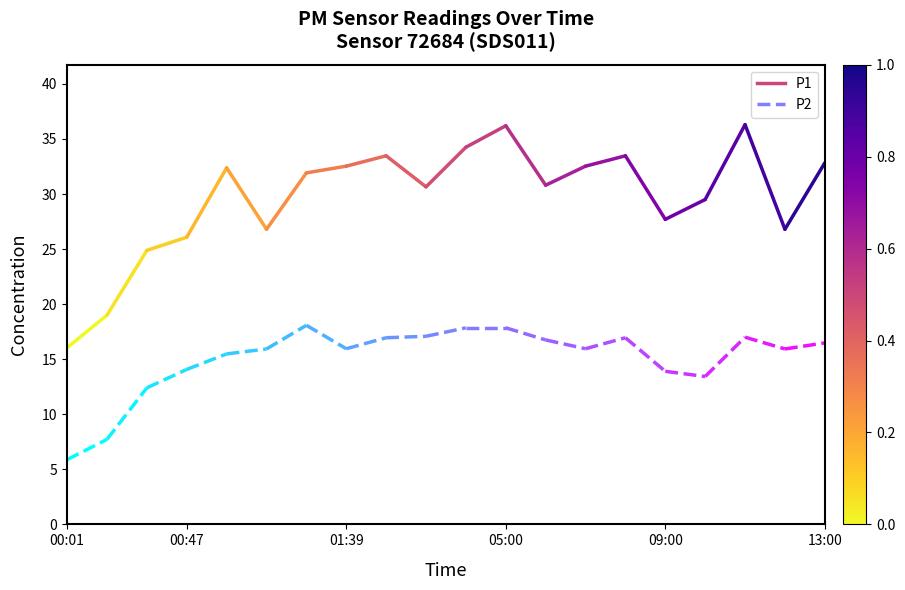

Where is P1 nearest to the value 17?

00:01